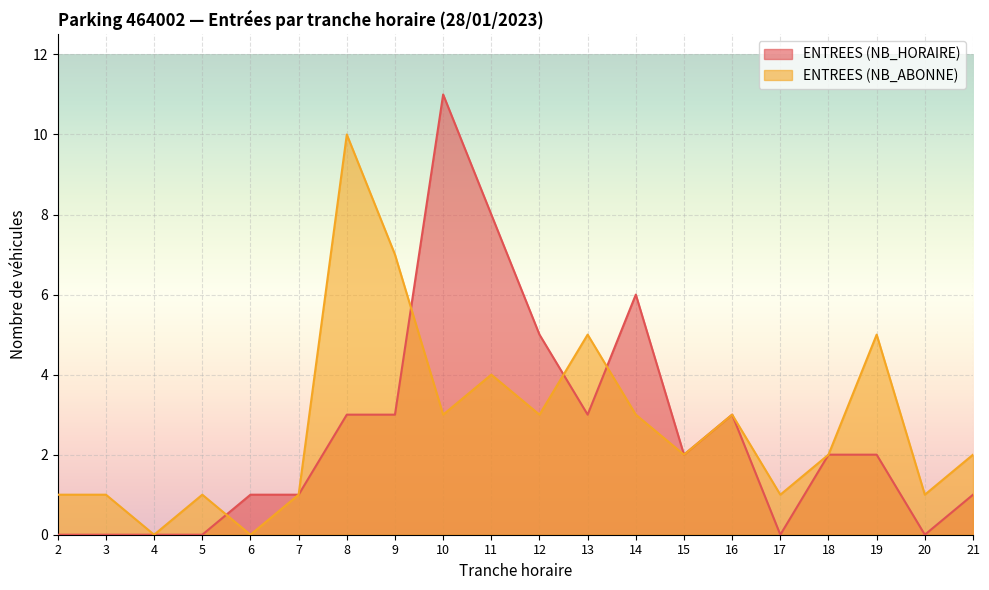

Reading left to right, list all the values displayed in this chart.

ENTREES (NB_HORAIRE): 0	0	0	0	1	1	3	3	11	8	5	3	6	2	3	0	2	2	0	1
ENTREES (NB_ABONNE): 1	1	0	1	0	1	10	7	3	4	3	5	3	2	3	1	2	5	1	2